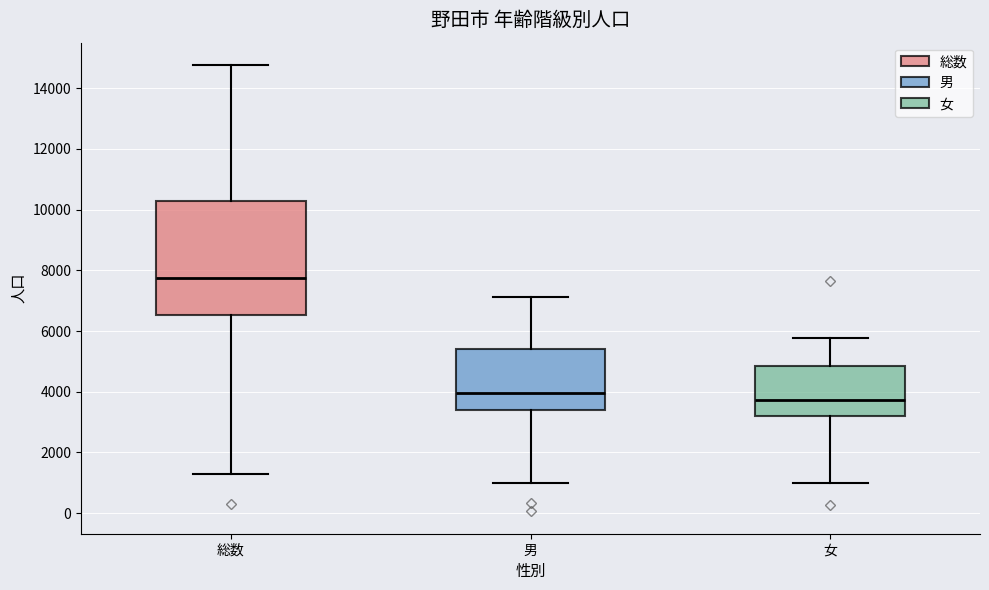

Where does the lower whisker of the box for 男 end on the y-axis? The values are not printed on the chart, so give them approximately, as read against the axis.

1000